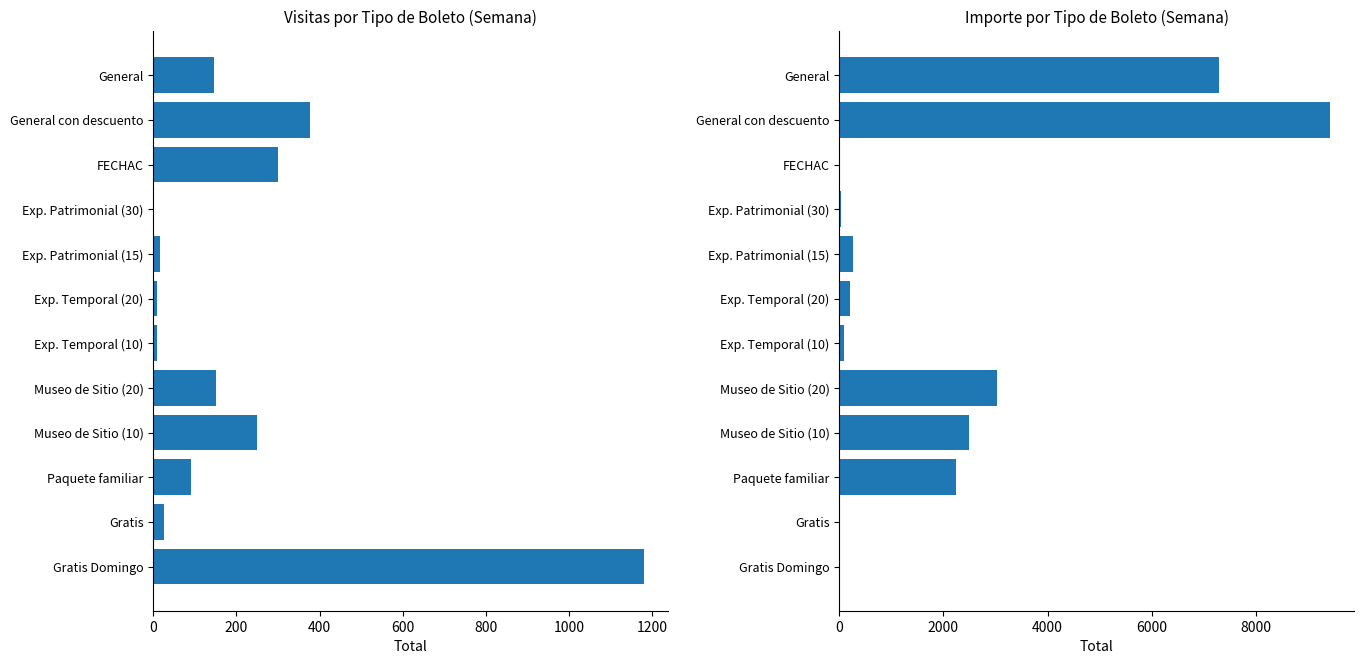

What are all the series names shown in the legend?

Visitas, Importe